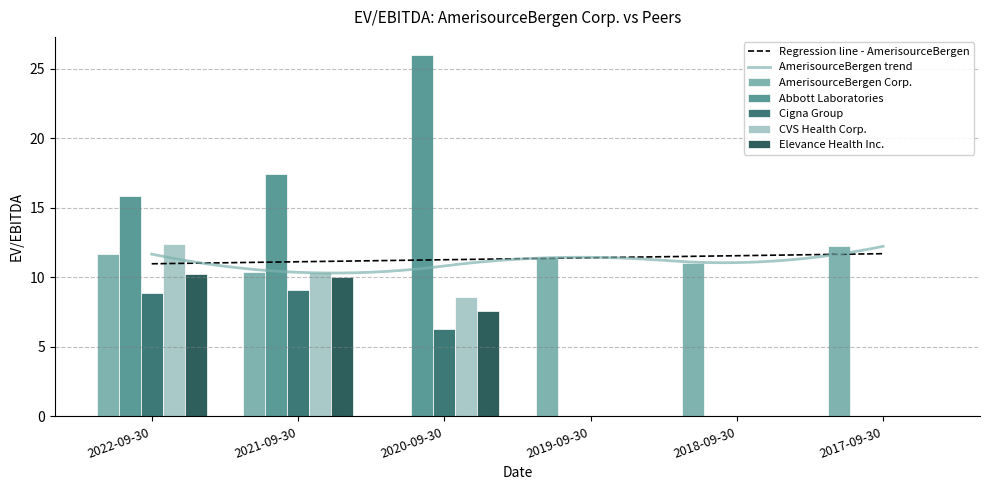

At how many categories does at least one series exceed 17?

2